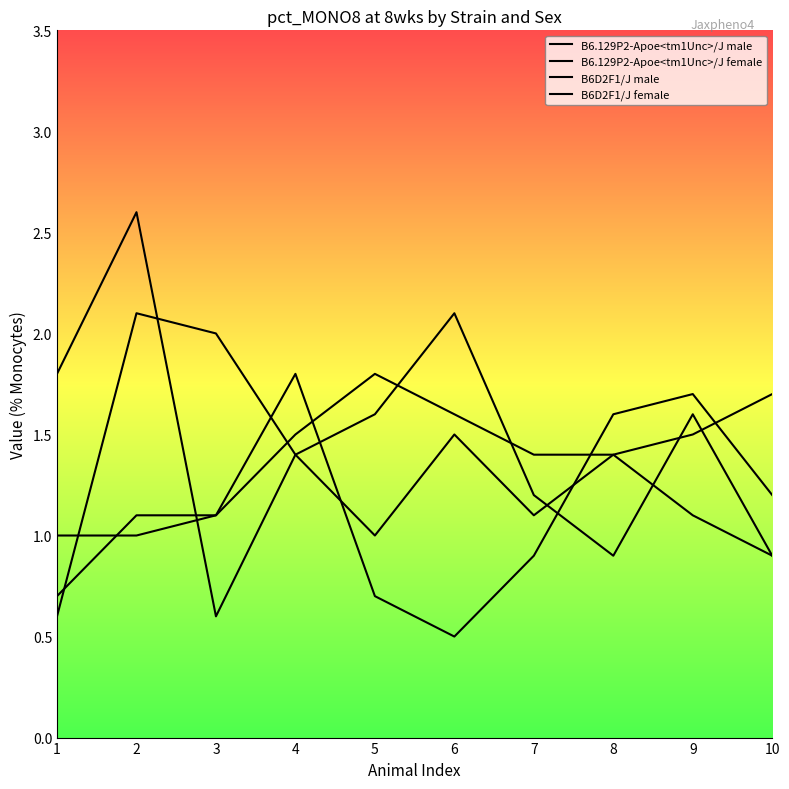

List the series in order of their peak value, lowest first.

B6D2F1/J male, B6D2F1/J female, B6.129P2-Apoe<tm1Unc>/J female, B6.129P2-Apoe<tm1Unc>/J male